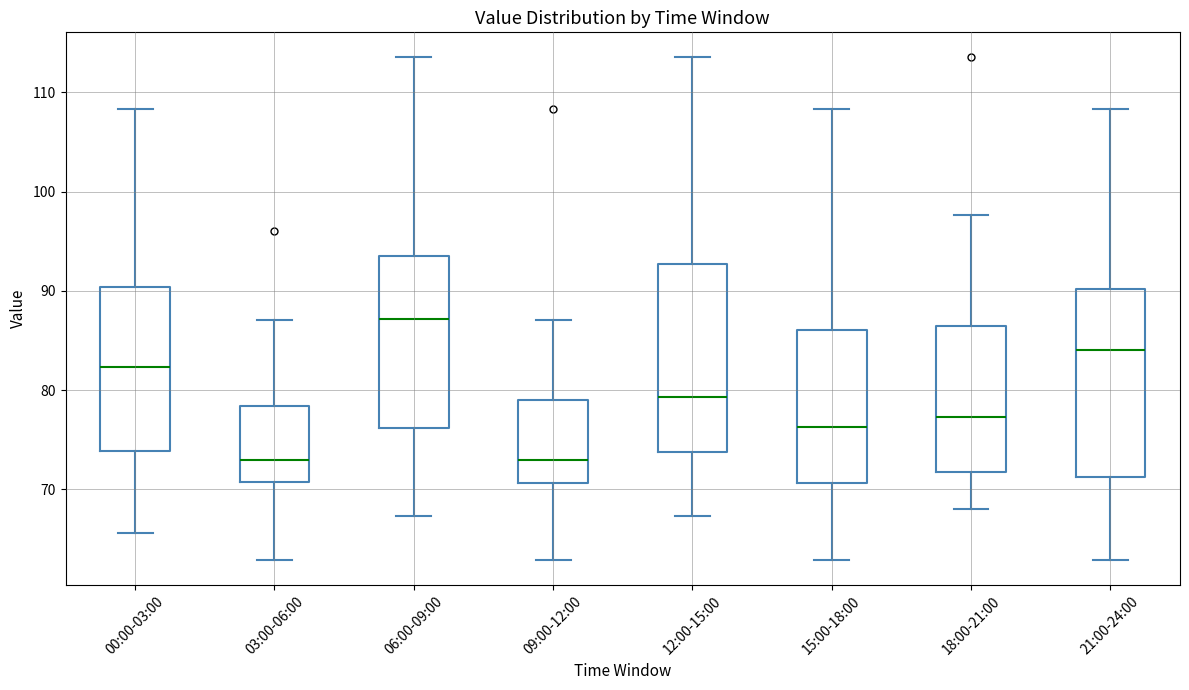

Where does the upper whisker of the box for 15:00-18:00 end on the y-axis? The values are not printed on the chart, so give them approximately, as read against the axis.

108